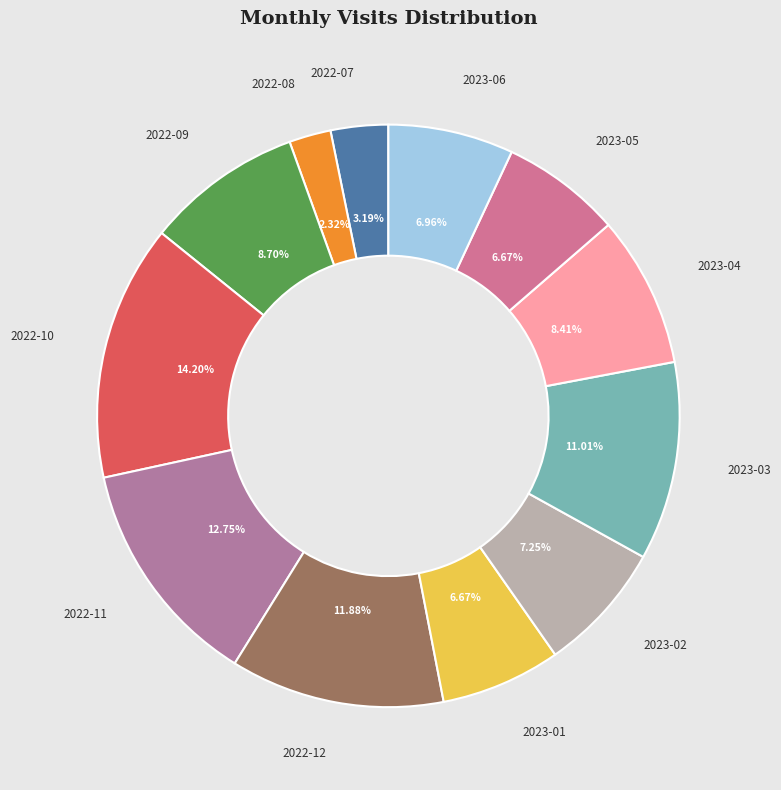

Is the sum of 2022-11 and 2022-09 greater than half?

No